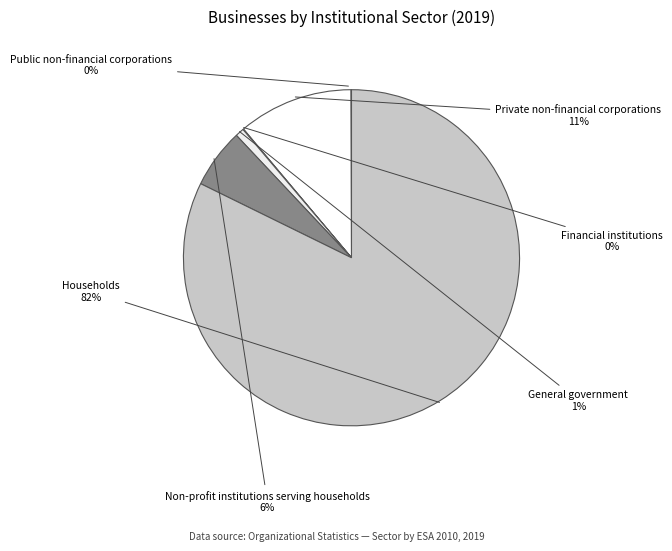

Do General government and Households together represent more than half of the pie?

Yes